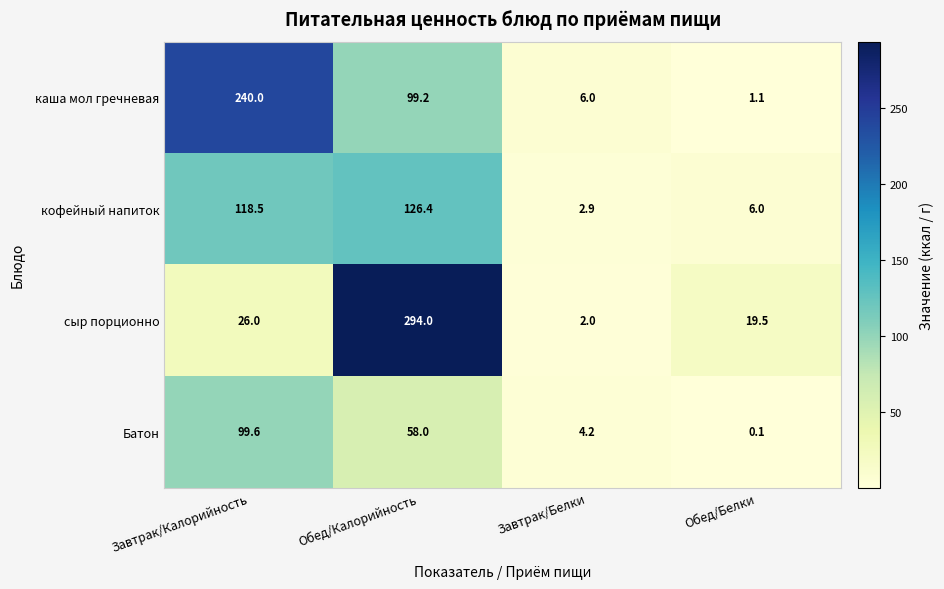

Read the кофейный напиток value at Обед/Калорийность.

126.4